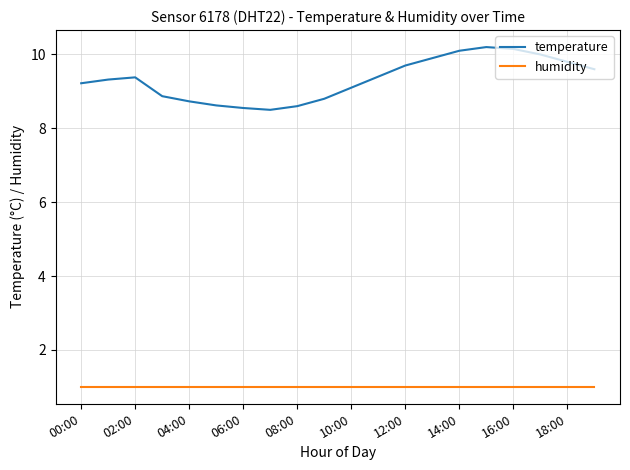

How many lines are shown in the chart?

2